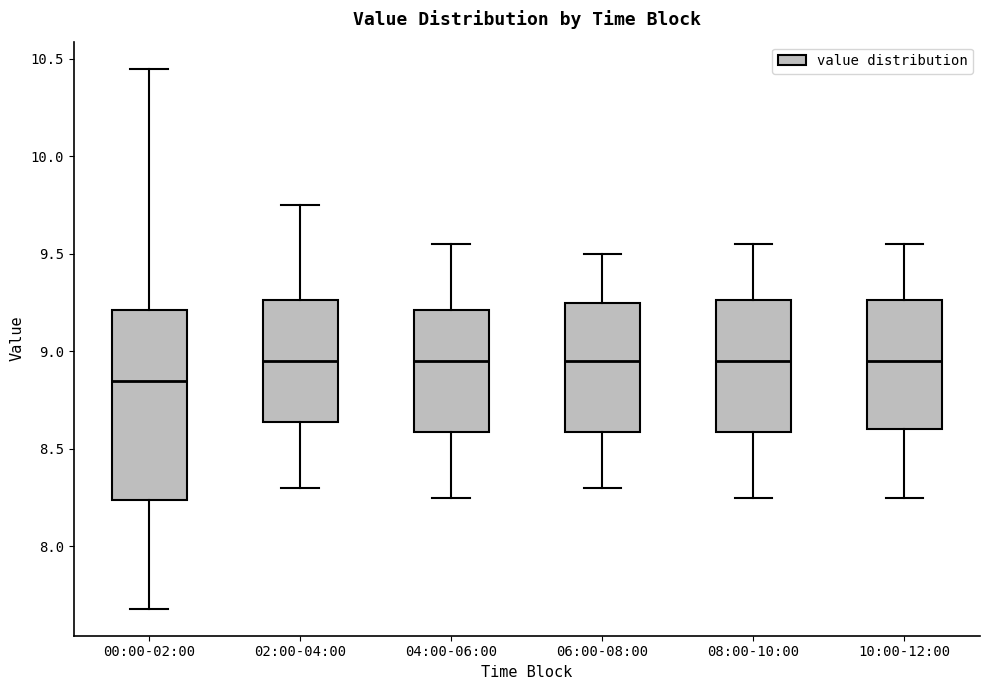

Reading left to right, read every box against the y-axis: the position of its median line, the range the box covers, and the ends of its whiskers. The values are not printed on the chart, so give them approximately, as read against the axis.

00:00-02:00: median 8.85, box 8.25 to 9.20, whiskers 7.70 to 10.45
02:00-04:00: median 8.95, box 8.65 to 9.25, whiskers 8.30 to 9.75
04:00-06:00: median 8.95, box 8.60 to 9.20, whiskers 8.25 to 9.55
06:00-08:00: median 8.95, box 8.60 to 9.25, whiskers 8.30 to 9.50
08:00-10:00: median 8.95, box 8.60 to 9.25, whiskers 8.25 to 9.55
10:00-12:00: median 8.95, box 8.60 to 9.25, whiskers 8.25 to 9.55